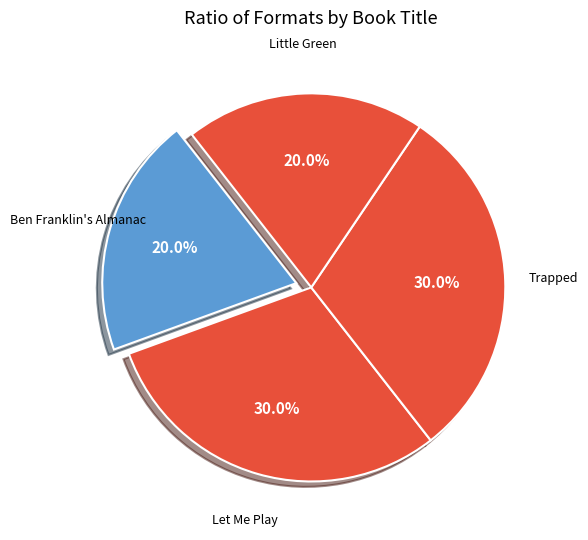

To the nearest percent, what is the average slice percentage?

25%